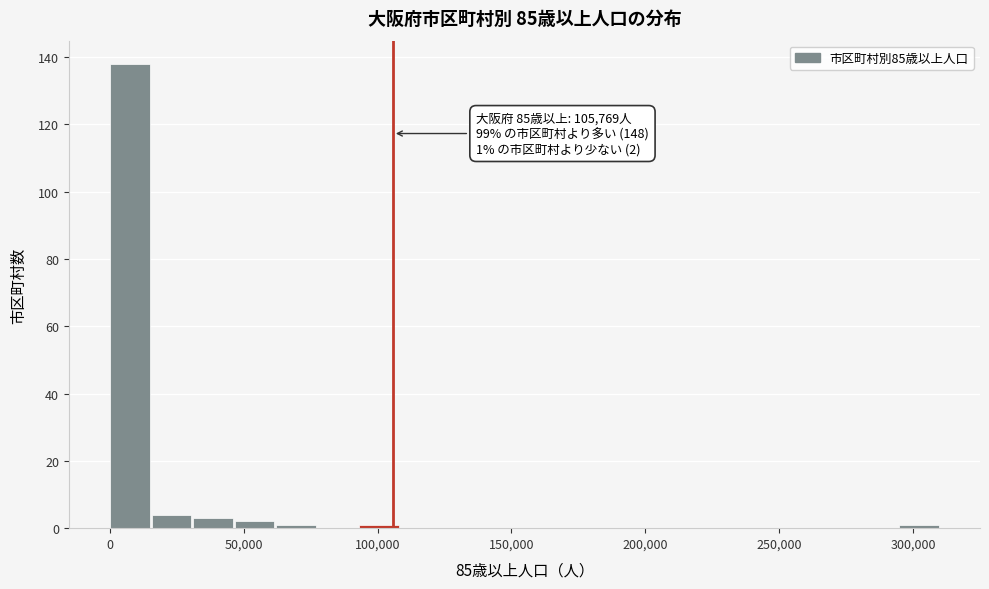

Read against the x-axis, roughly where is the centre of the tallest bar?

5000